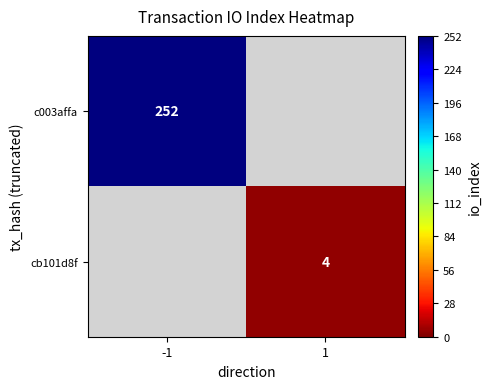

The value of cb101d8f at 1 is 7. True or false?

False